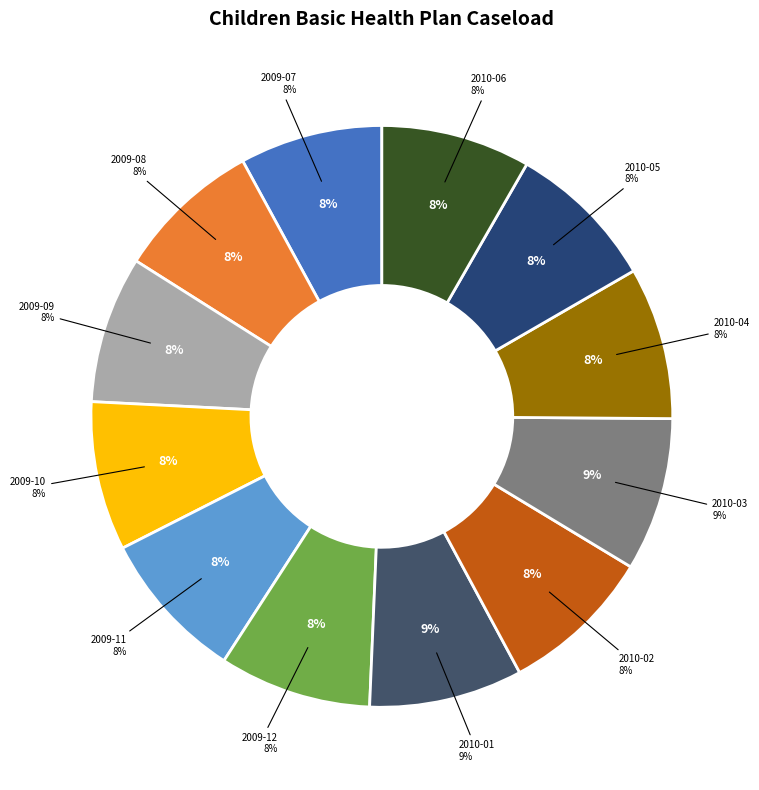

To the nearest percent, what is the combined percentage of 2009-12 and 2010-02?

17%